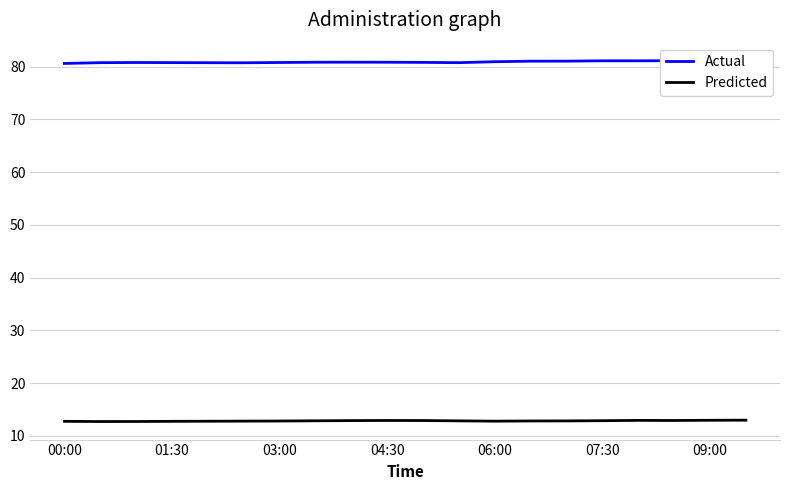

The value of Predicted at 04:30 is 12.9. True or false?

True